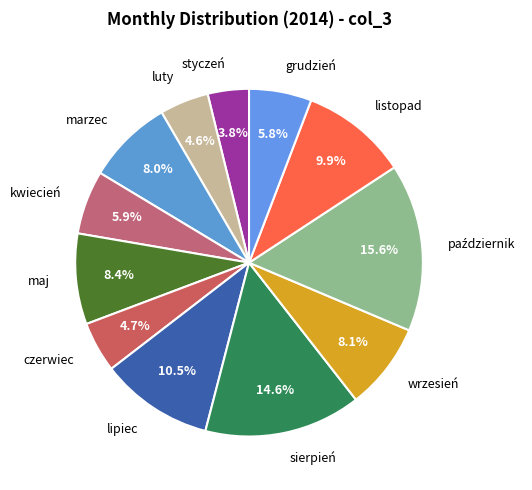

Which slice is the smallest?

styczeń